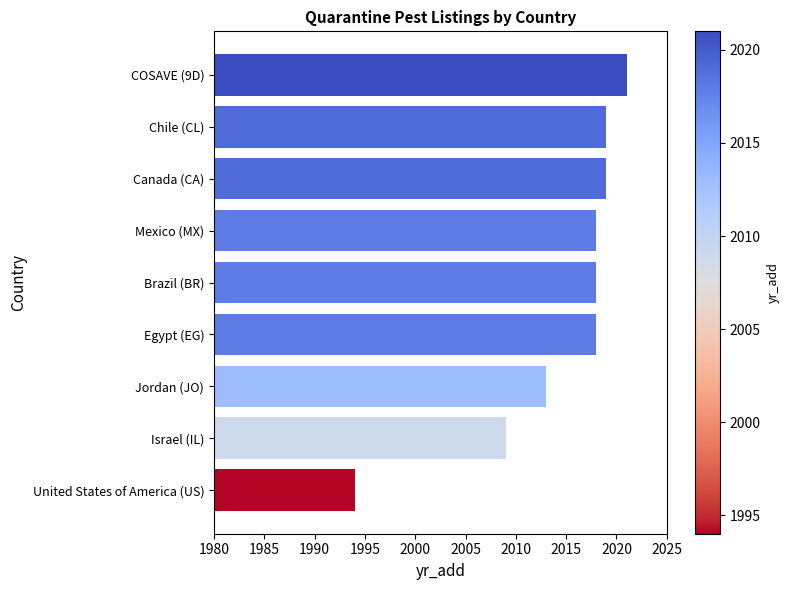

The value at Jordan (JO) is 3492. True or false?

False